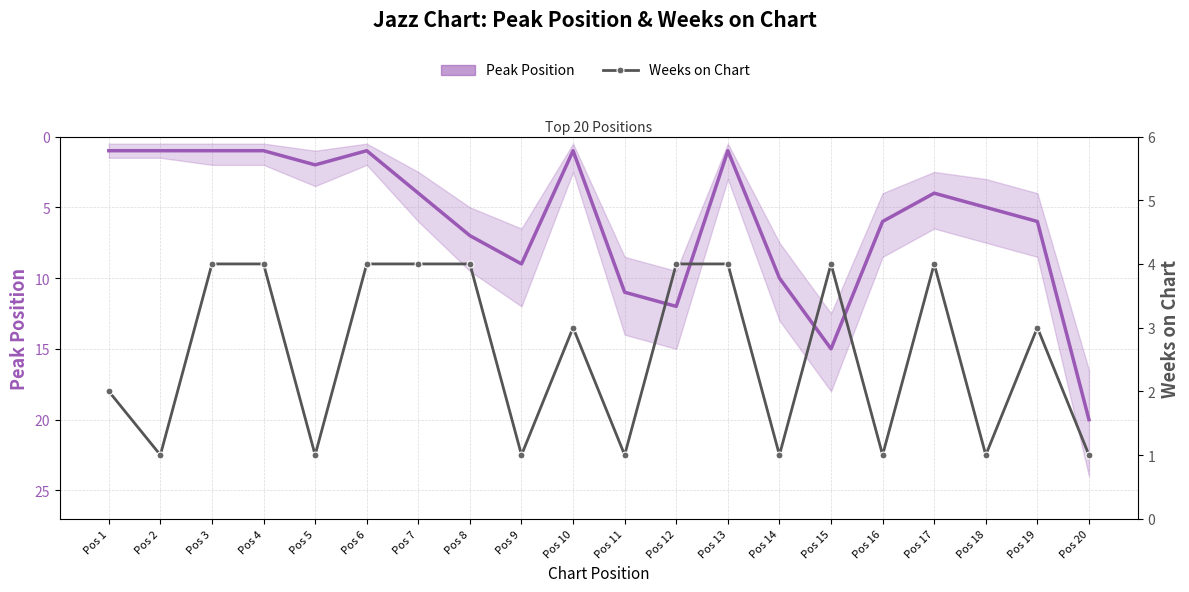

How many data points in Peak Position are above 5?

9